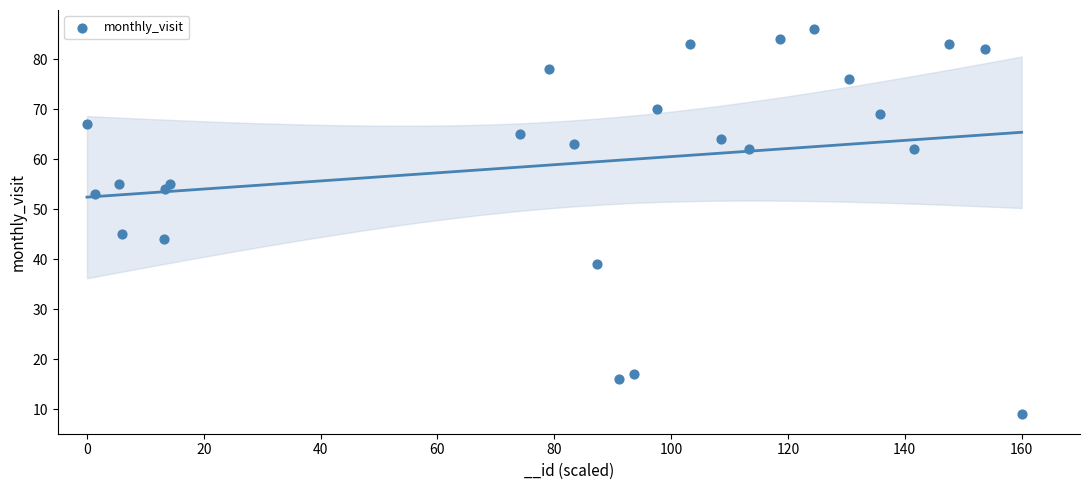

What Y value in the scatter plot is closest to 47?

45